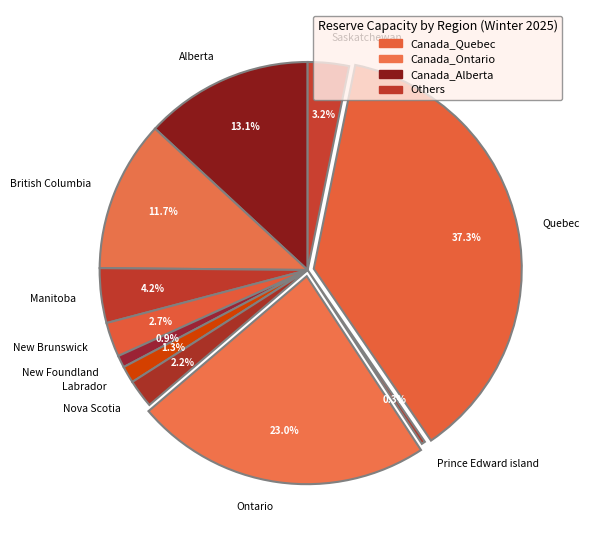

What is the ratio of the value at Saskatchewan to the value at New Brunswick?

1.2